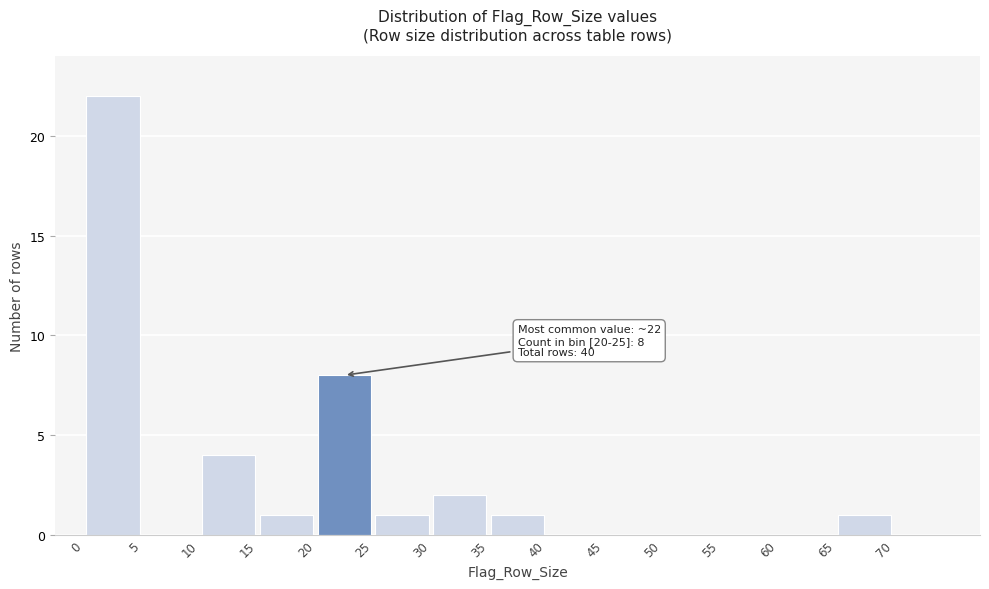

Which range on the x-axis has the tallest bar?

0 to 5